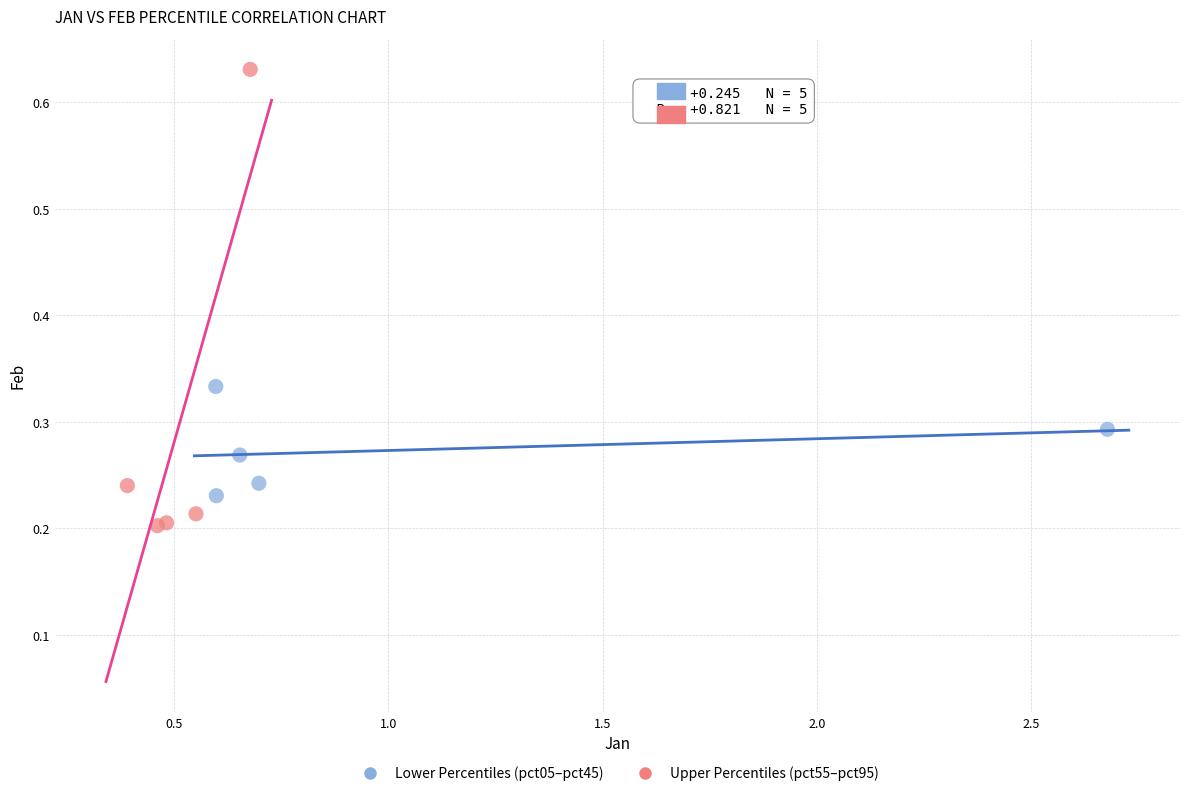

Which series reaches the maximum Y coordinate?

Upper Percentiles (pct55–pct95)